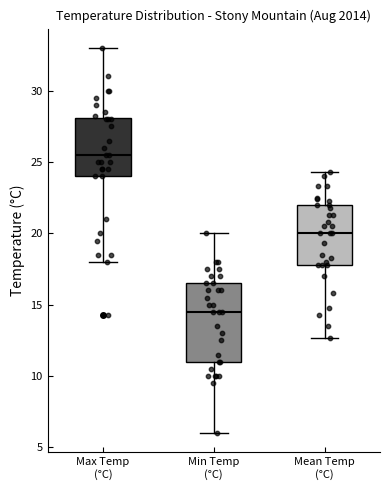

Where does the upper whisker of the box for Mean Temp (°C) end on the y-axis? The values are not printed on the chart, so give them approximately, as read against the axis.

24.5